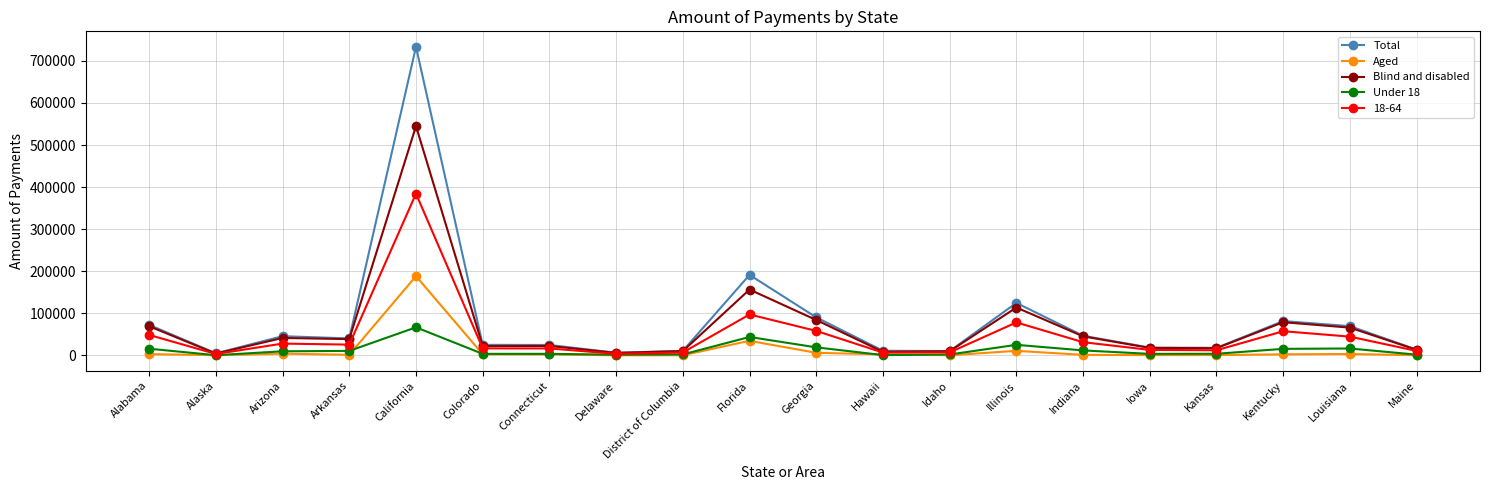

What is the difference between the Blind and disabled values at Idaho and Florida?

146629